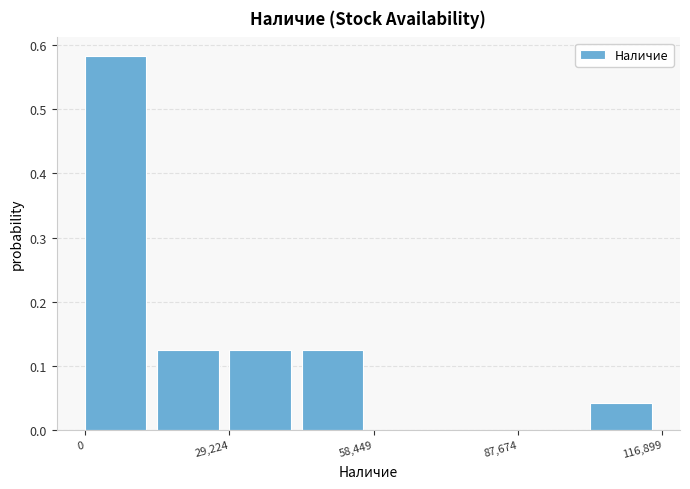

Read against the x-axis, roughly where is the centre of the tallest bar?

5000